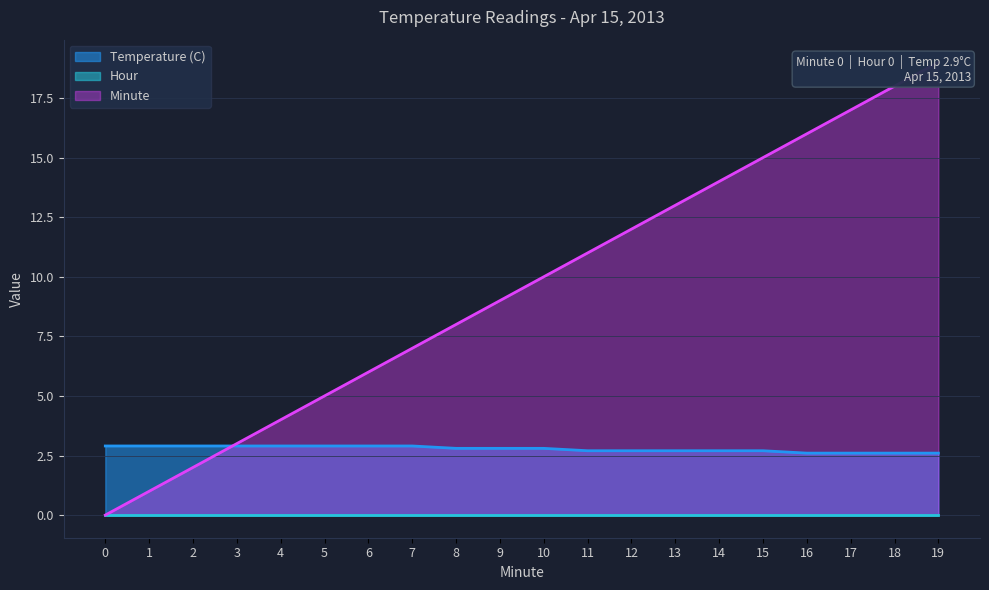

Count the number of categories in the chart.

20